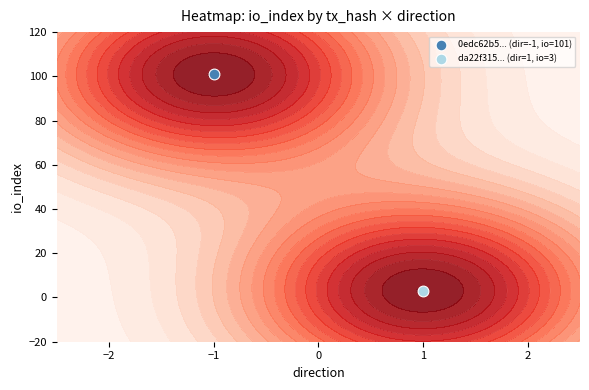

True or false: 0edc62b53ec450225f266e166ef7a12975ac9b1 has a value of 46 at io_index.

False